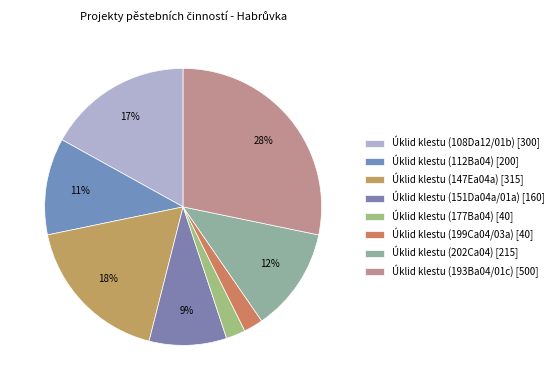

Approximately how many times larger is the value at Úklid klestu (177Ba04) compared to Úklid klestu (199Ca04/03a)?

1.0